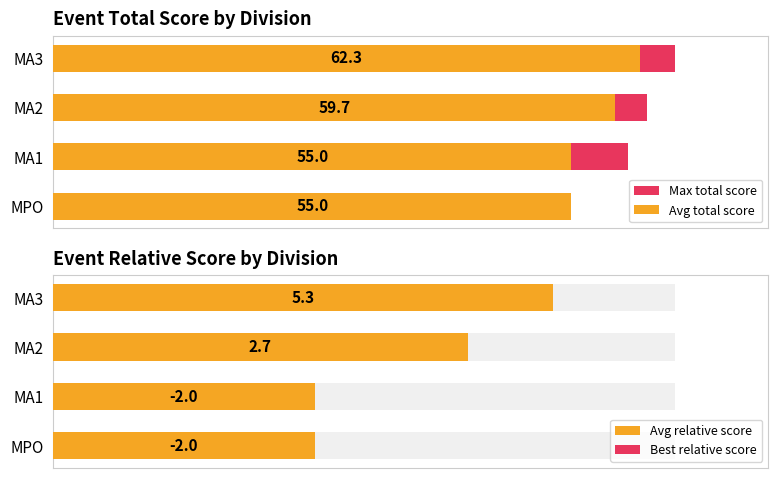

Which series has the largest range (max minus min)?

Best relative score